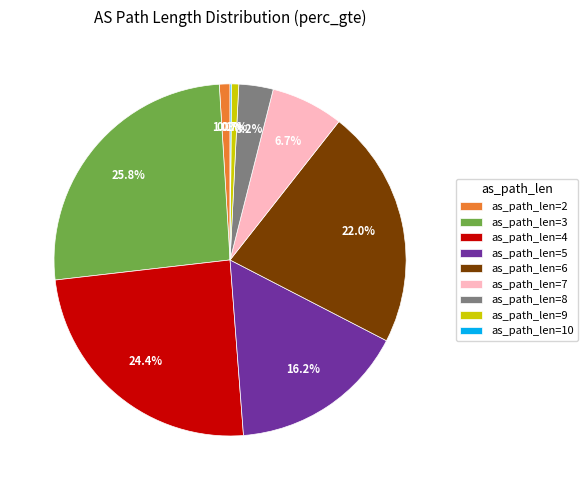

Which slice is the largest?

as_path_len=3